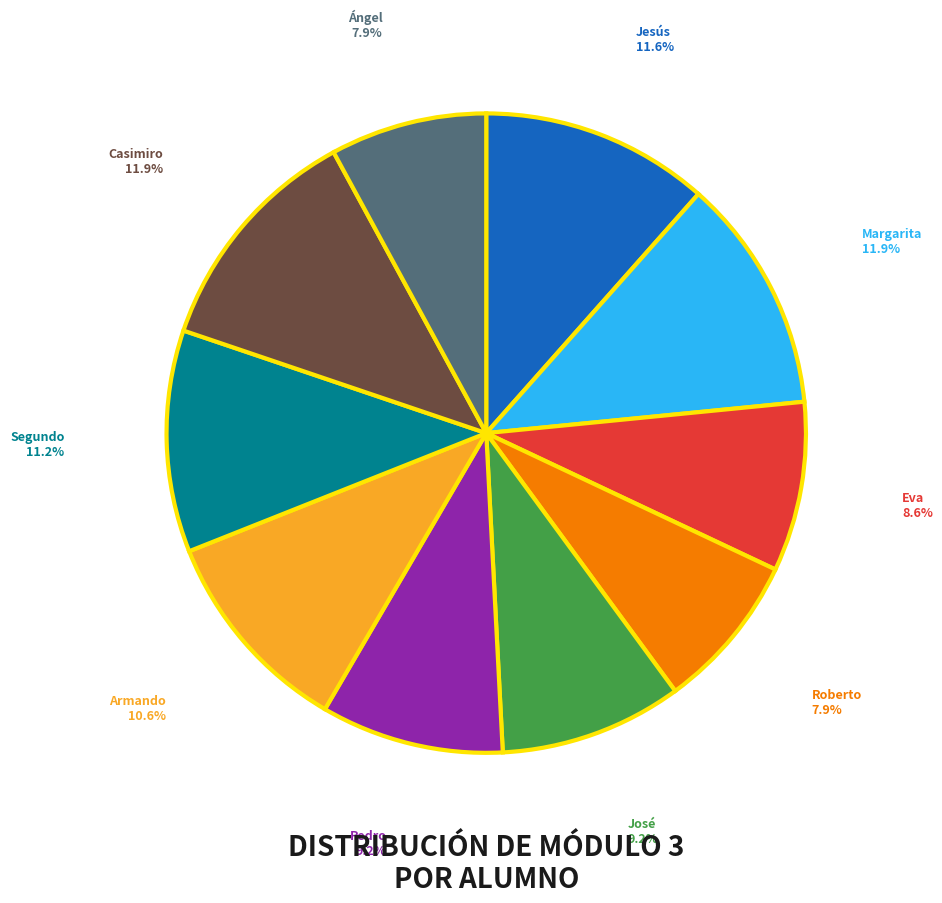

Does Ángel account for over 50% of the chart?

No